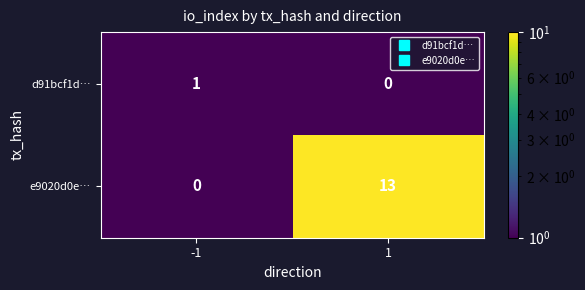

Which series has the largest total across all categories?

e9020d0e…